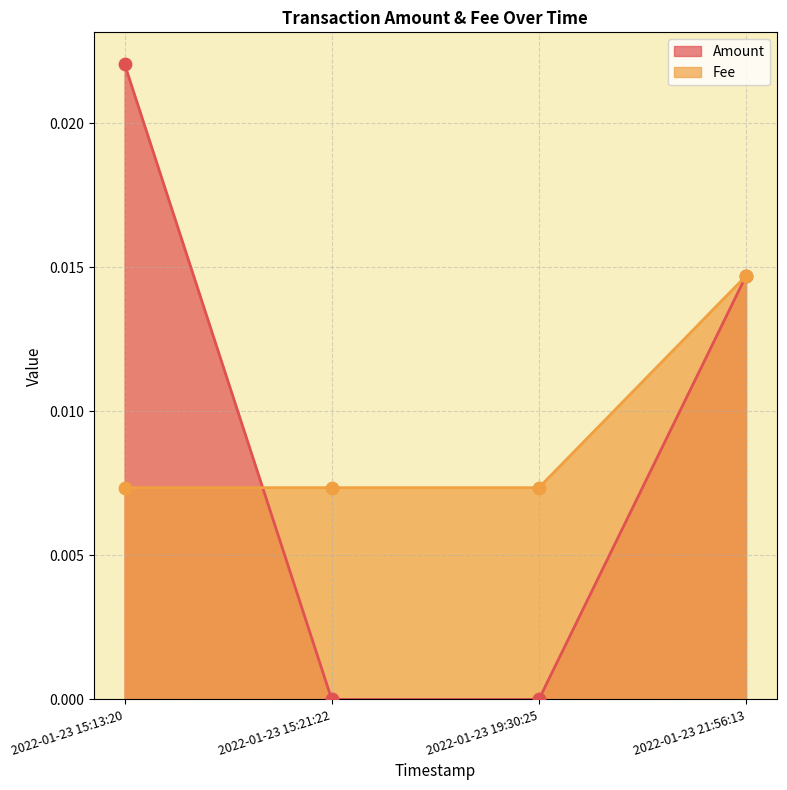

At which category is the sum across all series the highest?

2022-01-23 15:13:20